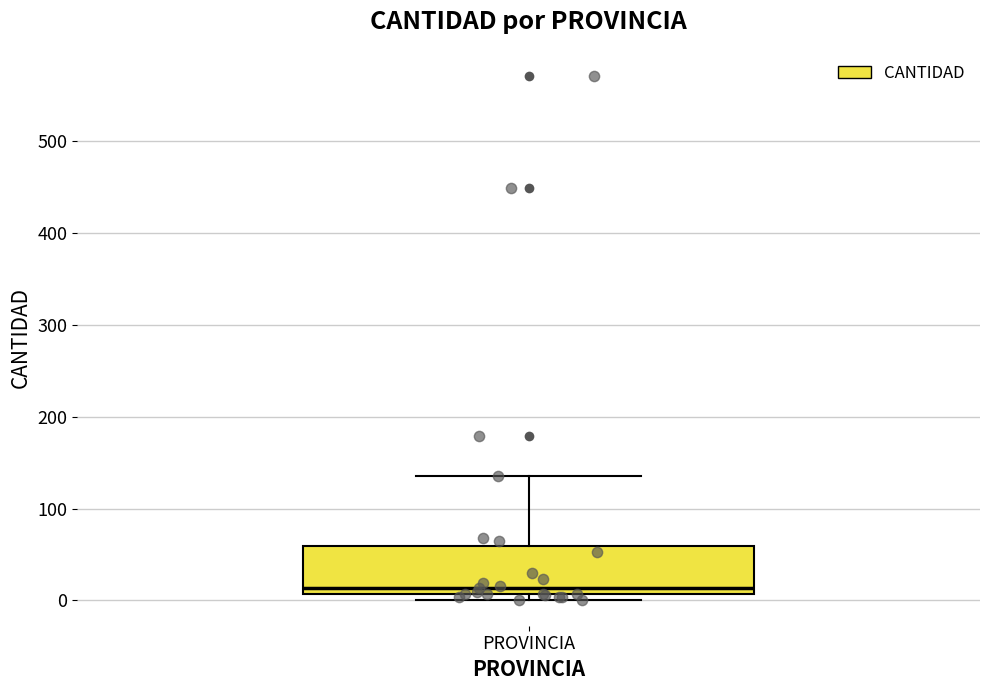

Transcribe this box plot: give where the median line is, the range the box spans, and where the two whiskers end, as read against the y-axis. The values are not printed on the chart, so give them approximately, as read against the axis.

median 10 (just above the box's lower edge), box 10 to 60, whiskers 0 to 140